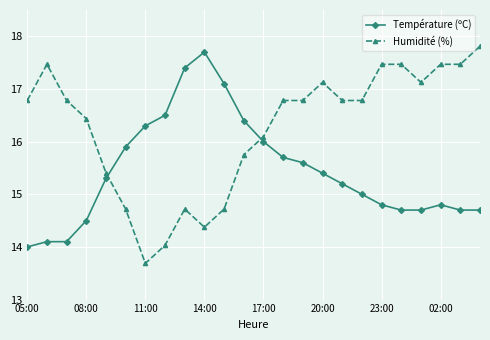

Which series has the largest total across all categories?

Humidité (%)